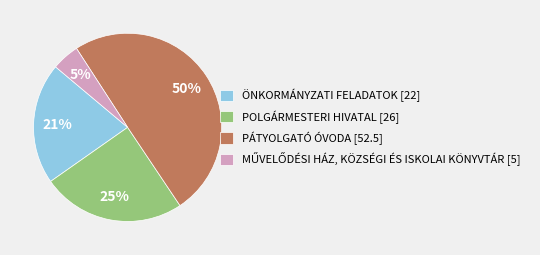

The ÖNKORMÁNYZATI FELADATOK [22] slice represents 34% of the pie. True or false?

False